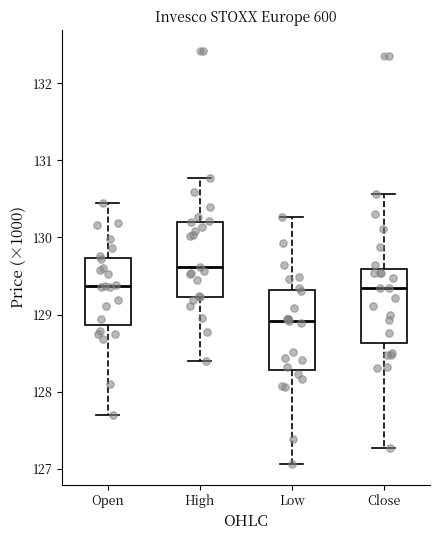

Reading left to right, read every box against the y-axis: the position of its median line, the range the box covers, and the ends of its whiskers. The values are not printed on the chart, so give them approximately, as read against the axis.

Open: median 129.4, box 128.9 to 129.7, whiskers 127.7 to 130.4
High: median 129.6, box 129.2 to 130.2, whiskers 128.4 to 130.8
Low: median 128.9, box 128.3 to 129.3, whiskers 127.1 to 130.3
Close: median 129.3, box 128.6 to 129.6, whiskers 127.3 to 130.6